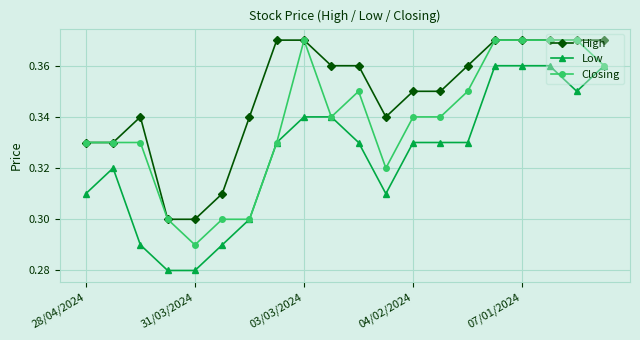

True or false: Low has more than 0 interior local peaks.

True